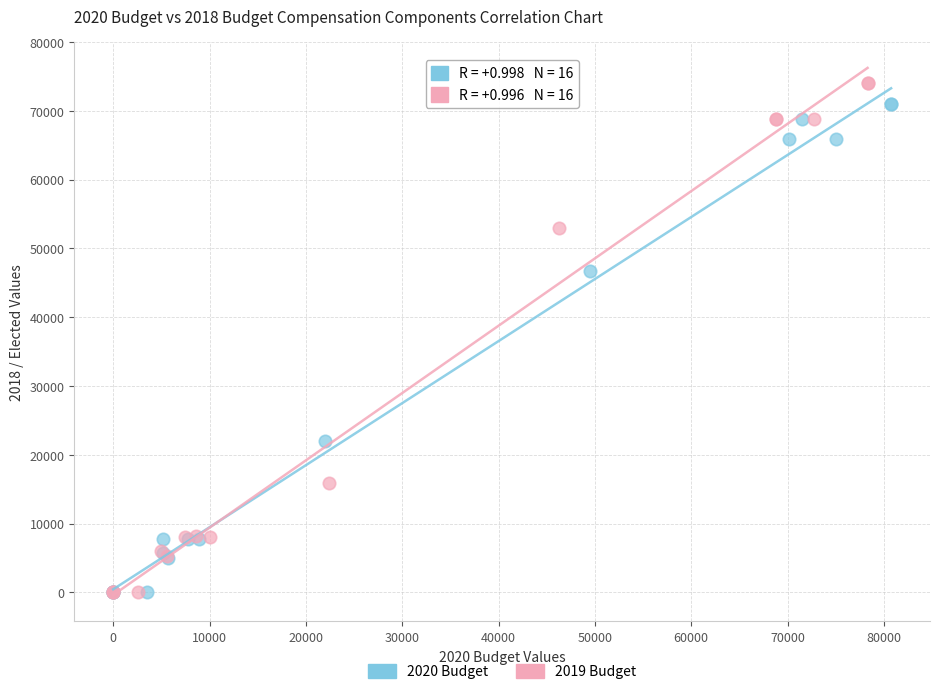

Which series has the widest spread of Y values?

2019 Budget